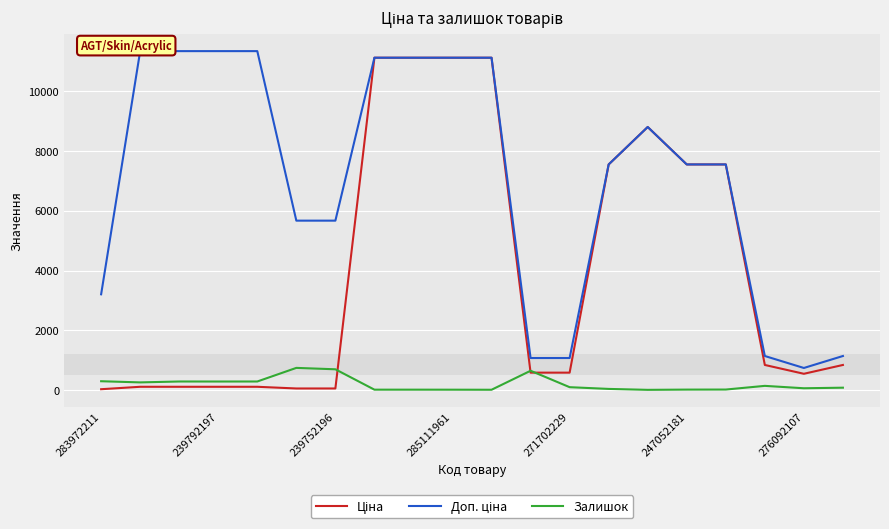

The Доп. ціна series shows 16442.1 at 7. True or false?

False